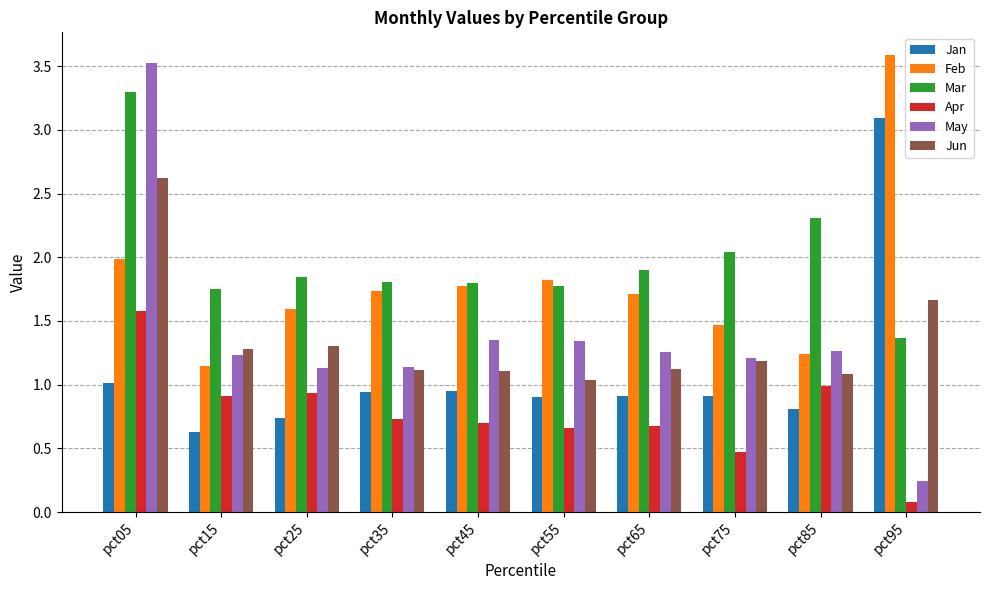

What is the difference between the highest and lowest values at pct95?

3.5